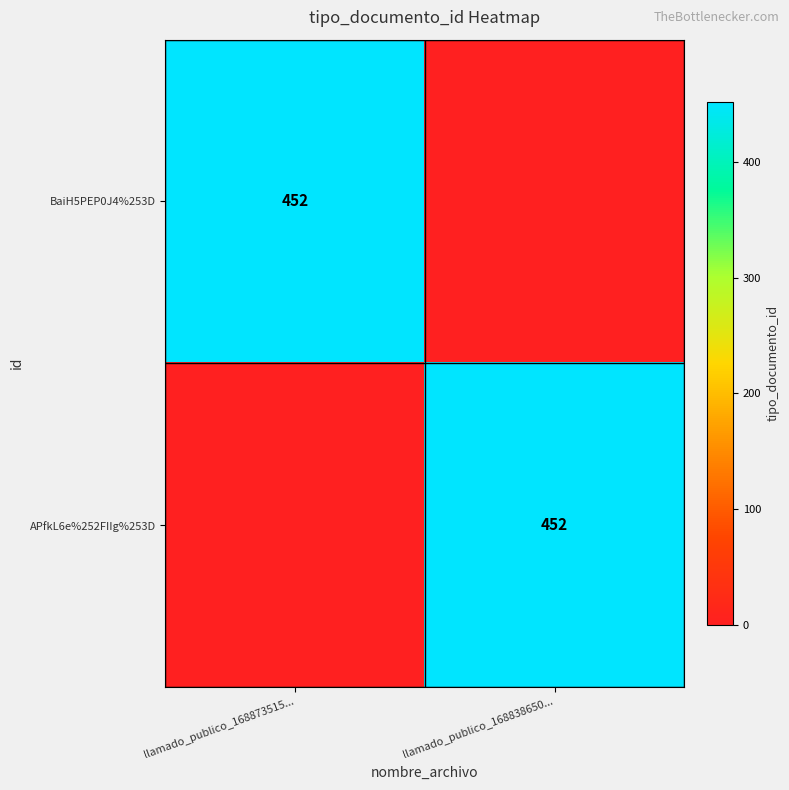

How many distinct data groups are displayed?

2